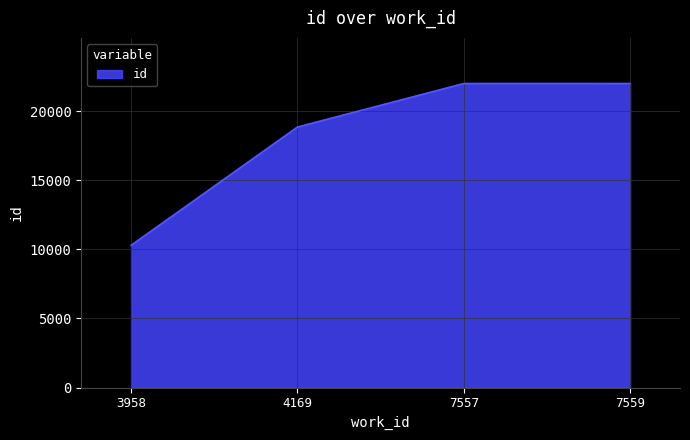

What is the smallest value displayed?

10287